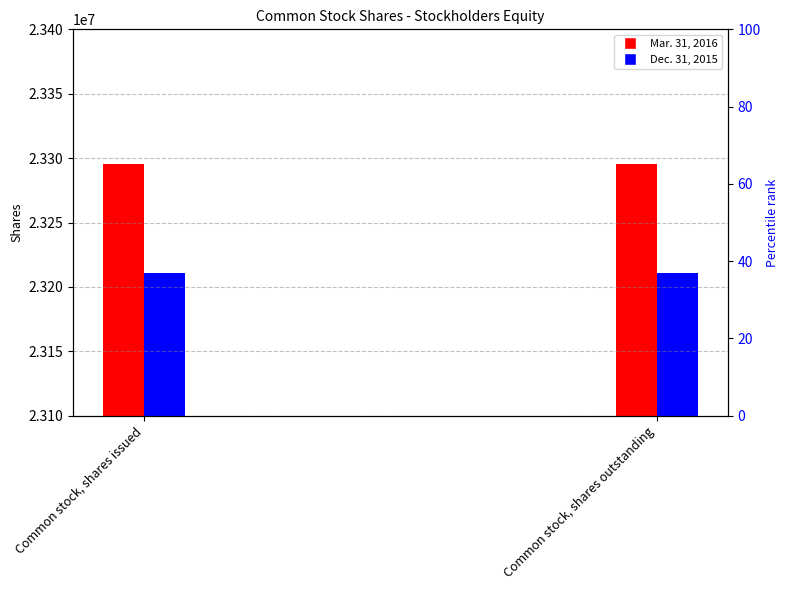

Which series has the widest spread of values?

Mar. 31, 2016